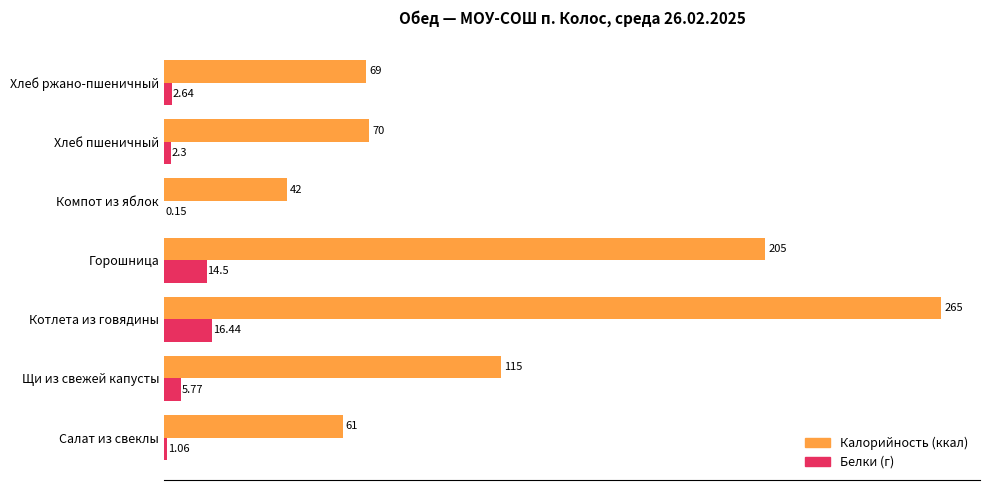

At which category is the sum across all series the highest?

Котлета из говядины